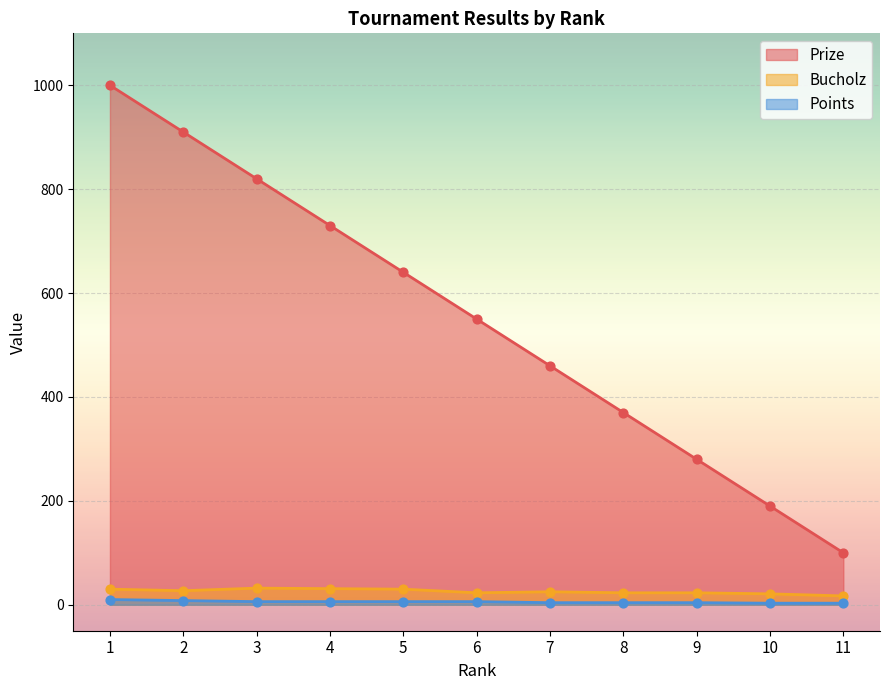

Which series has the largest total across all categories?

Prize